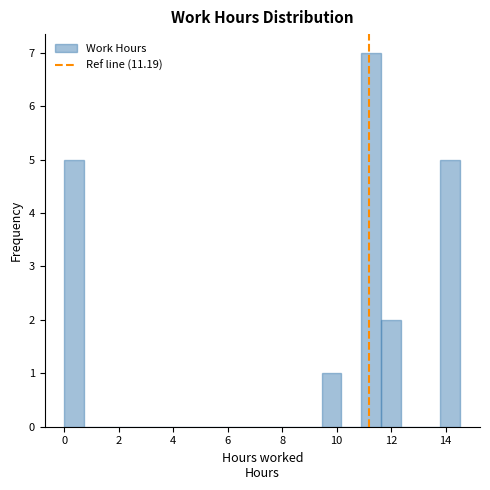

Around what value on the x-axis is the tallest bar? Give the approximate position of its centre, as read against the axis.

11.2